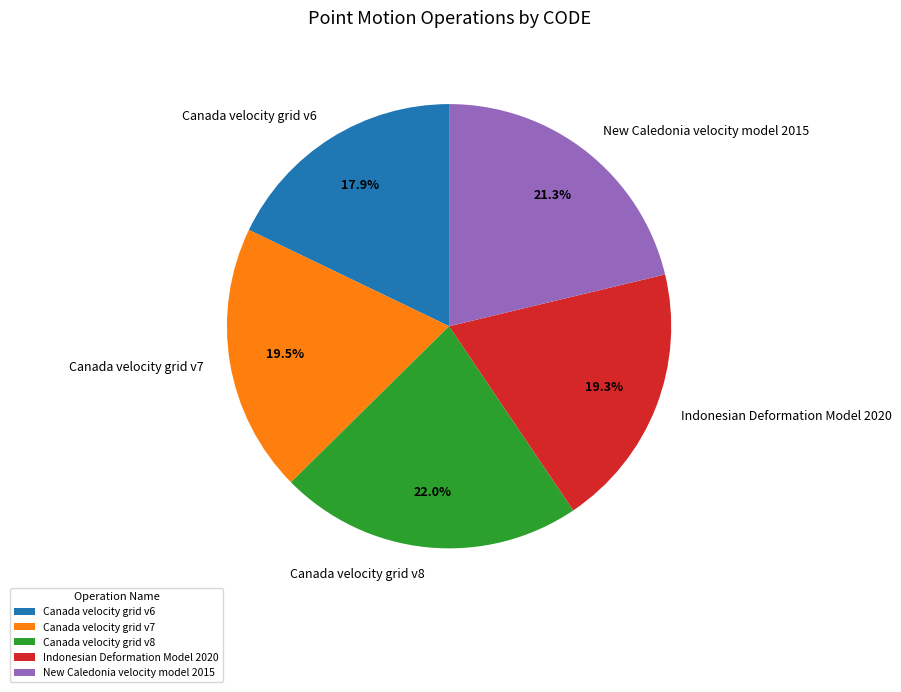

True or false: Canada velocity grid v6 accounts for 11% of the total.

False